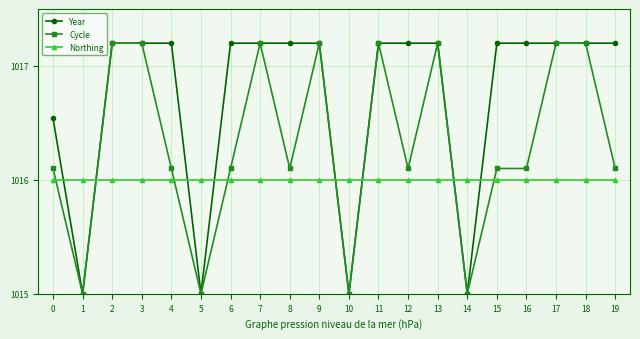

What is the difference between the maximum and minimum values in the Year series?

2.2